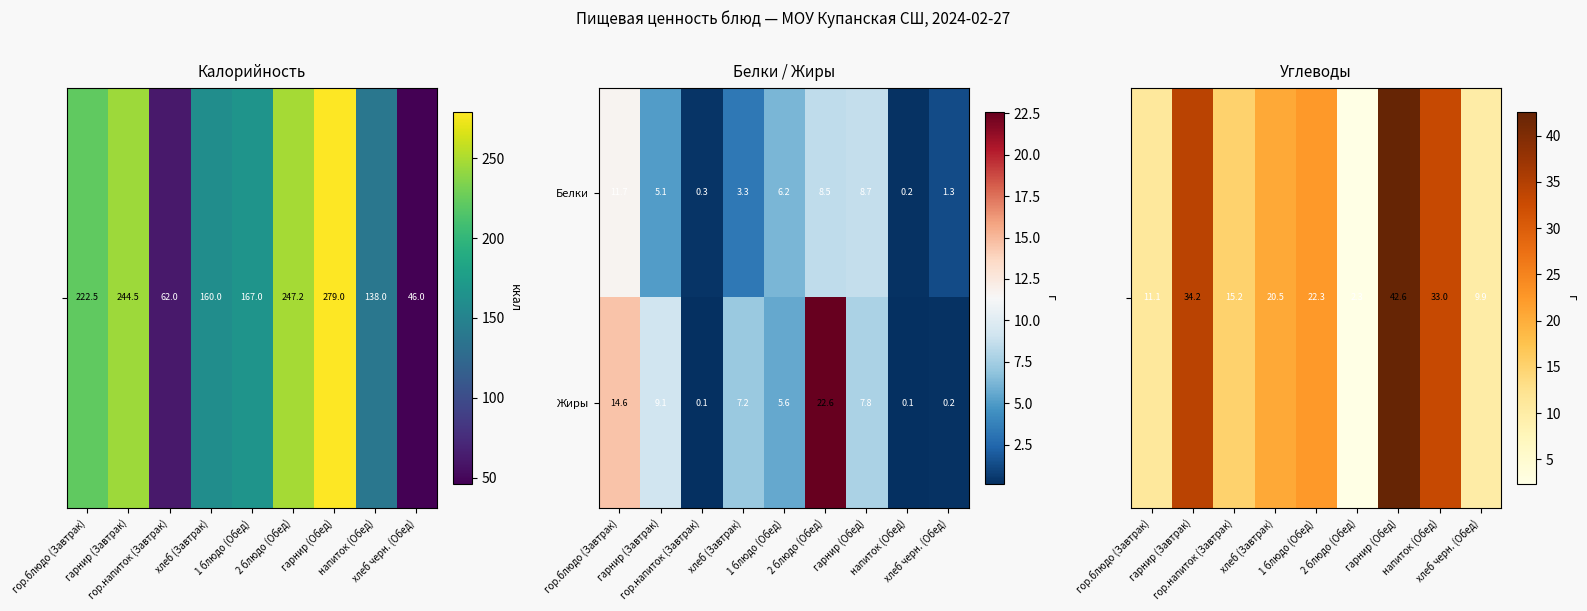

Rank the series by their average value, from lowest to highest.

Белки, Жиры